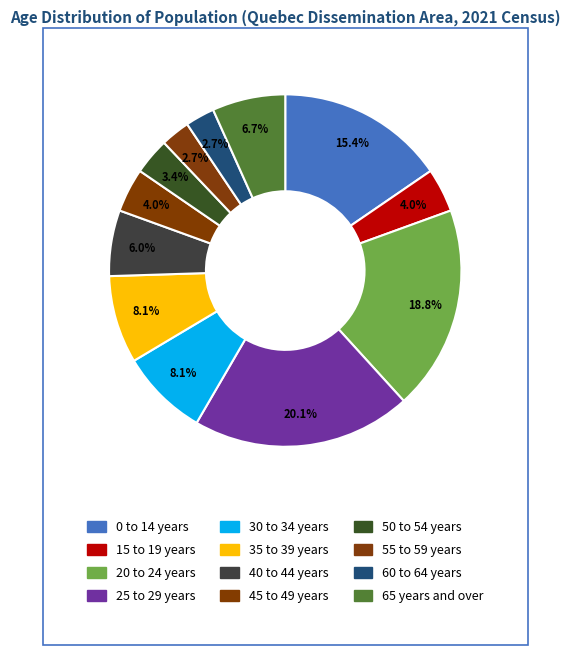

To the nearest percent, what is the combined percentage of 0 to 14 years and 65 years and over?

22%